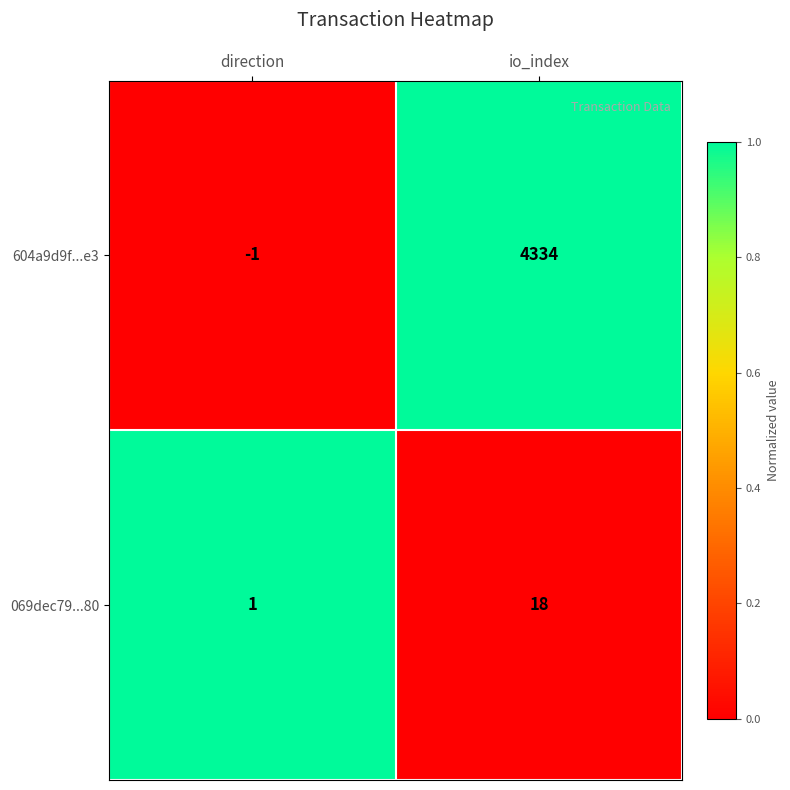

The value of 604a9d9f...e3 at io_index is 1599. True or false?

False